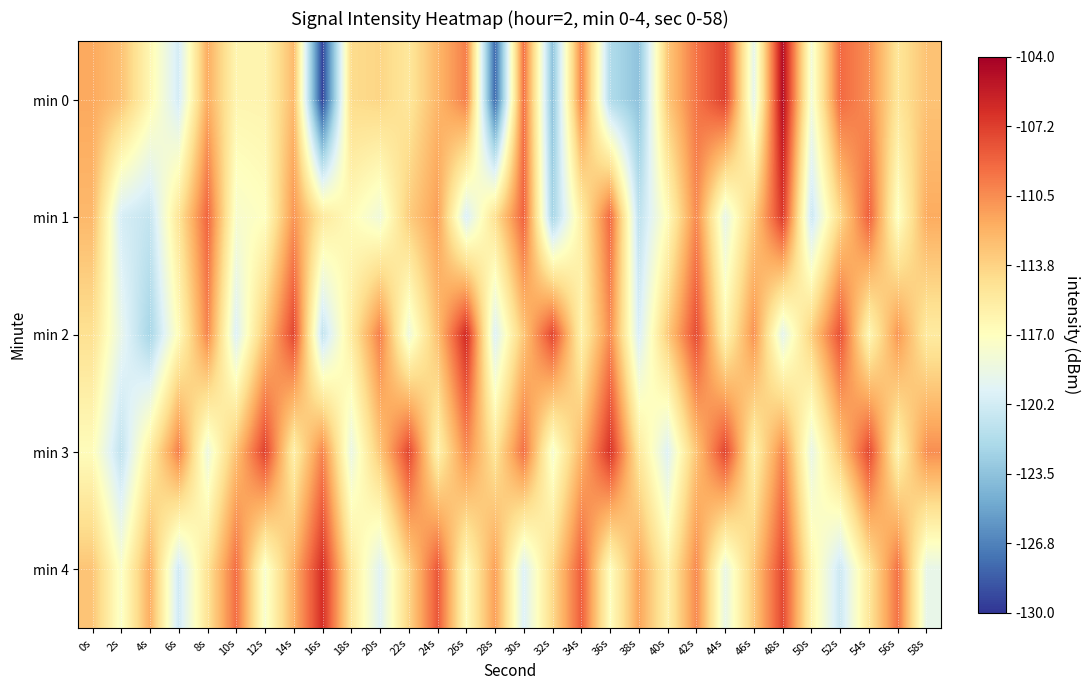

Reading left to right, what are all the values shown in this chart?

min 0: 0s=-111.6	2s=-112.9	4s=-116.3	6s=-120.1	8s=-111.9	10s=-116.2	12s=-116.1	14s=-112.5	16s=-129.4	18s=-114.2	20s=-113.9	22s=-115.0	24s=-112.4	26s=-109.9	28s=-127.8	30s=-109.4	32s=-123.5	34s=-110.2	36s=-121.8	38s=-123.4	40s=-113.2	42s=-109.5	44s=-107.3	46s=-119.1	48s=-104.7	50s=-118.1	52s=-109.1	54s=-110.5	56s=-115.0	58s=-112.9
min 1: 0s=-112.4	2s=-120.1	4s=-120.9	6s=-114.9	8s=-108.9	10s=-117.6	12s=-117.1	14s=-110.8	16s=-115.2	18s=-116.7	20s=-118.2	22s=-113.5	24s=-111.2	26s=-119.9	28s=-114.6	30s=-108.8	32s=-122.3	34s=-115.7	36s=-109.0	38s=-121.2	40s=-116.8	42s=-110.3	44s=-118.9	46s=-113.5	48s=-107.0	50s=-120.6	52s=-114.1	54s=-108.7	56s=-117.2	58s=-111.8
min 2: 0s=-114.6	2s=-118.9	4s=-122.3	6s=-116.8	8s=-110.2	10s=-119.7	12s=-113.1	14s=-107.6	16s=-121.0	18s=-115.5	20s=-109.9	22s=-118.3	24s=-112.8	26s=-106.2	28s=-119.7	30s=-113.1	32s=-107.6	34s=-116.0	36s=-110.5	38s=-119.9	40s=-113.3	42s=-107.8	44s=-116.2	46s=-110.7	48s=-119.1	50s=-113.6	52s=-108.0	54s=-116.5	56s=-110.9	58s=-115.3
min 3: 0s=-116.8	2s=-121.1	4s=-115.6	6s=-110.0	8s=-118.5	10s=-112.9	12s=-107.3	14s=-115.8	16s=-110.2	18s=-118.7	20s=-113.1	22s=-107.6	24s=-116.0	26s=-110.5	28s=-114.9	30s=-109.3	32s=-117.8	34s=-112.2	36s=-106.7	38s=-115.1	40s=-119.6	42s=-113.0	44s=-107.5	46s=-115.9	48s=-110.3	50s=-118.8	52s=-113.2	54s=-107.7	56s=-116.1	58s=-110.6
min 4: 0s=-113.0	2s=-117.5	4s=-111.9	6s=-120.3	8s=-114.8	10s=-109.2	12s=-117.7	14s=-112.1	16s=-106.6	18s=-115.0	20s=-119.5	22s=-113.9	24s=-108.3	26s=-116.8	28s=-111.2	30s=-119.7	32s=-114.1	34s=-108.6	36s=-117.0	38s=-111.5	40s=-115.9	42s=-110.3	44s=-118.8	46s=-113.2	48s=-107.7	50s=-116.1	52s=-120.6	54s=-115.0	56s=-109.5	58s=-118.9